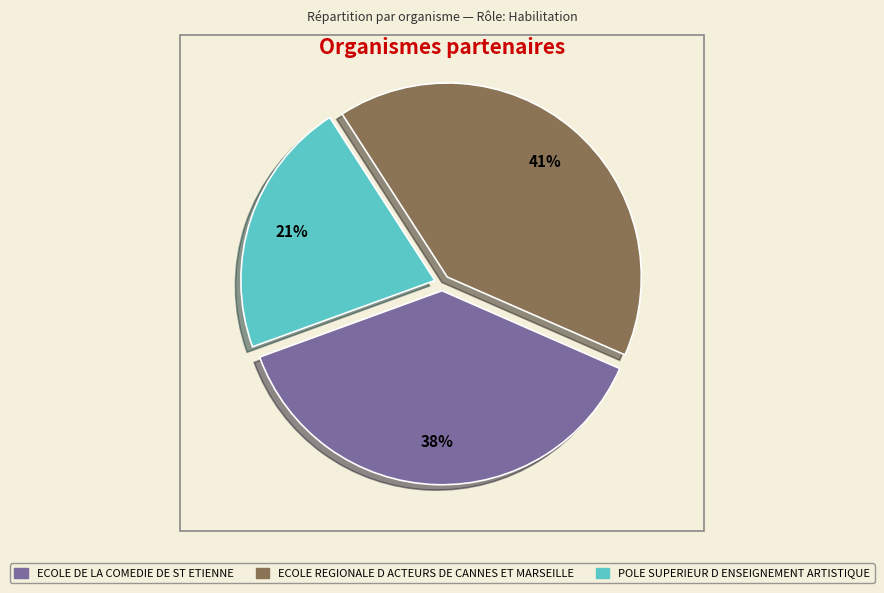

To the nearest percent, what is the difference between the ECOLE REGIONALE D ACTEURS DE CANNES ET MARSEILLE and ECOLE DE LA COMEDIE DE ST ETIENNE slice percentages?

3%